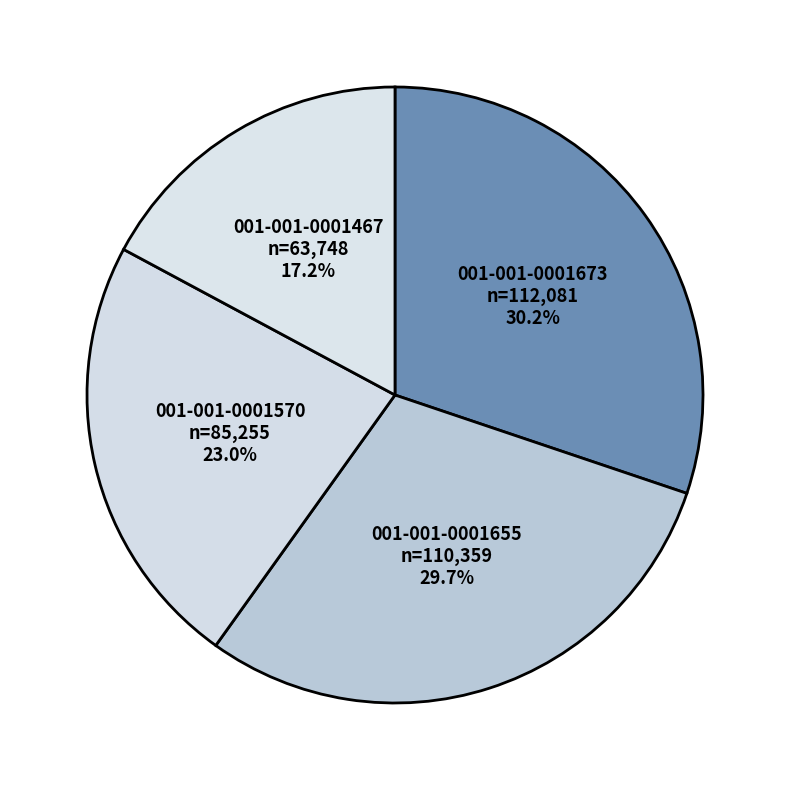

What is the ratio of the value at 001-001-0001655 to the value at 001-001-0001570?

1.3